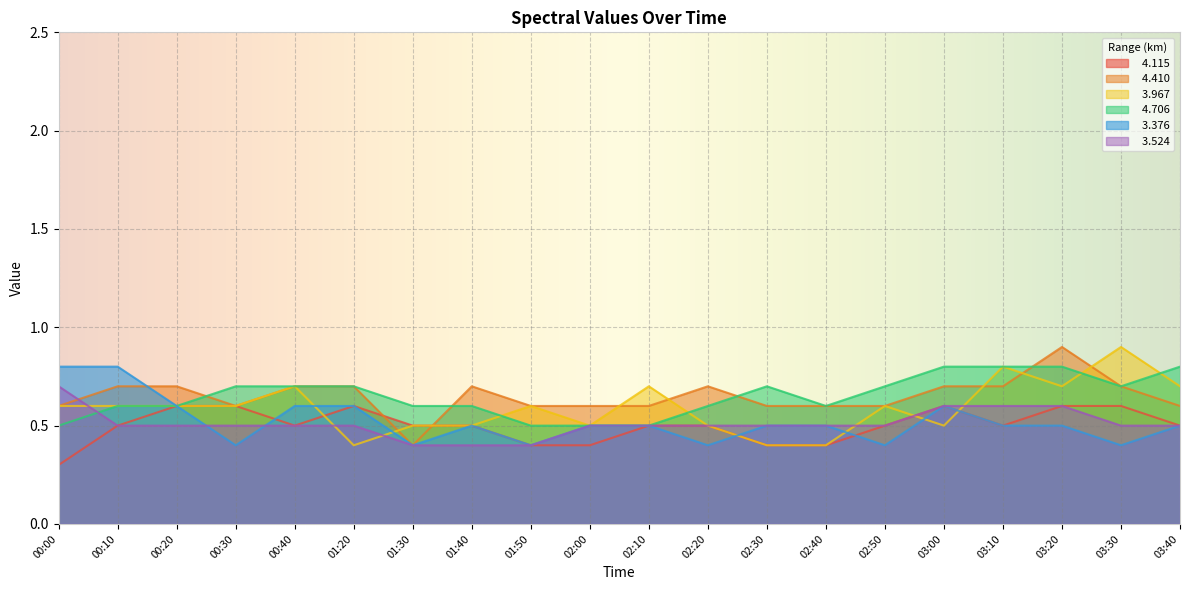

What is the value of the   4.706 point at the 1st from the left?

0.5